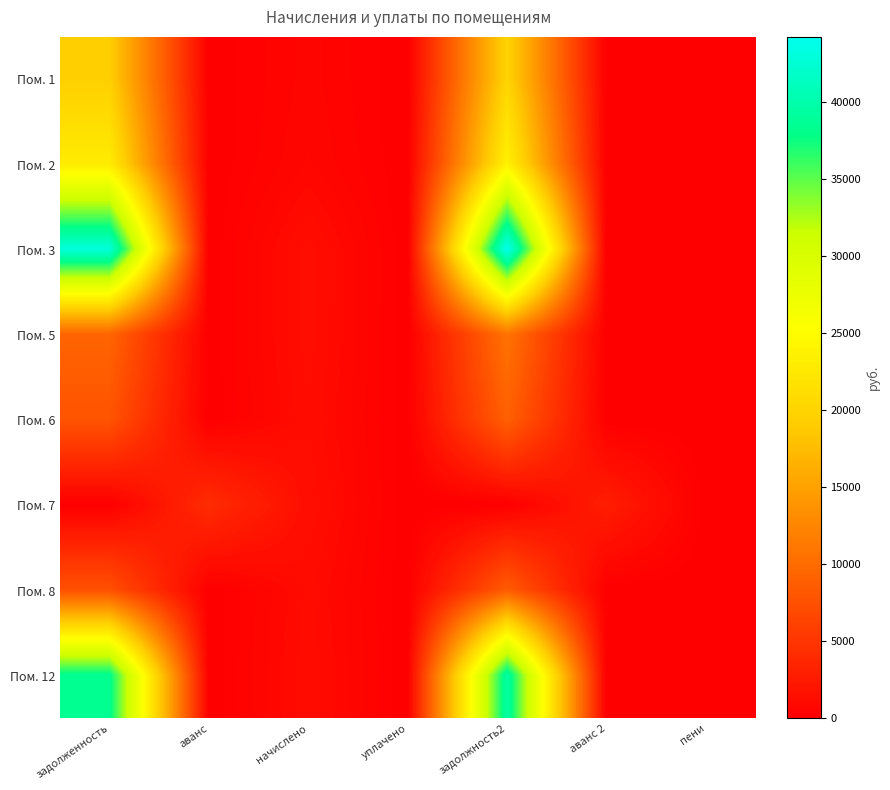

What is the maximum value shown in the chart?

44201.3